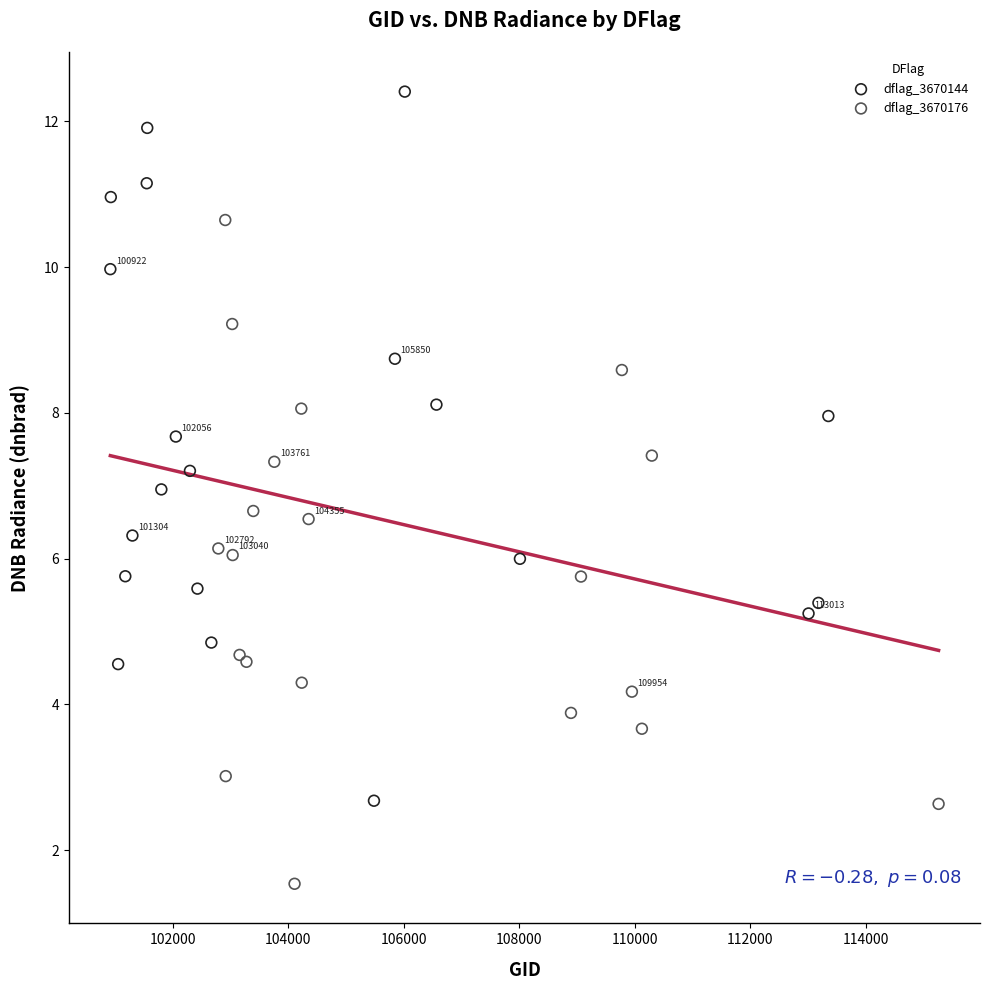

Which series reaches the minimum Y coordinate?

dflag_3670176